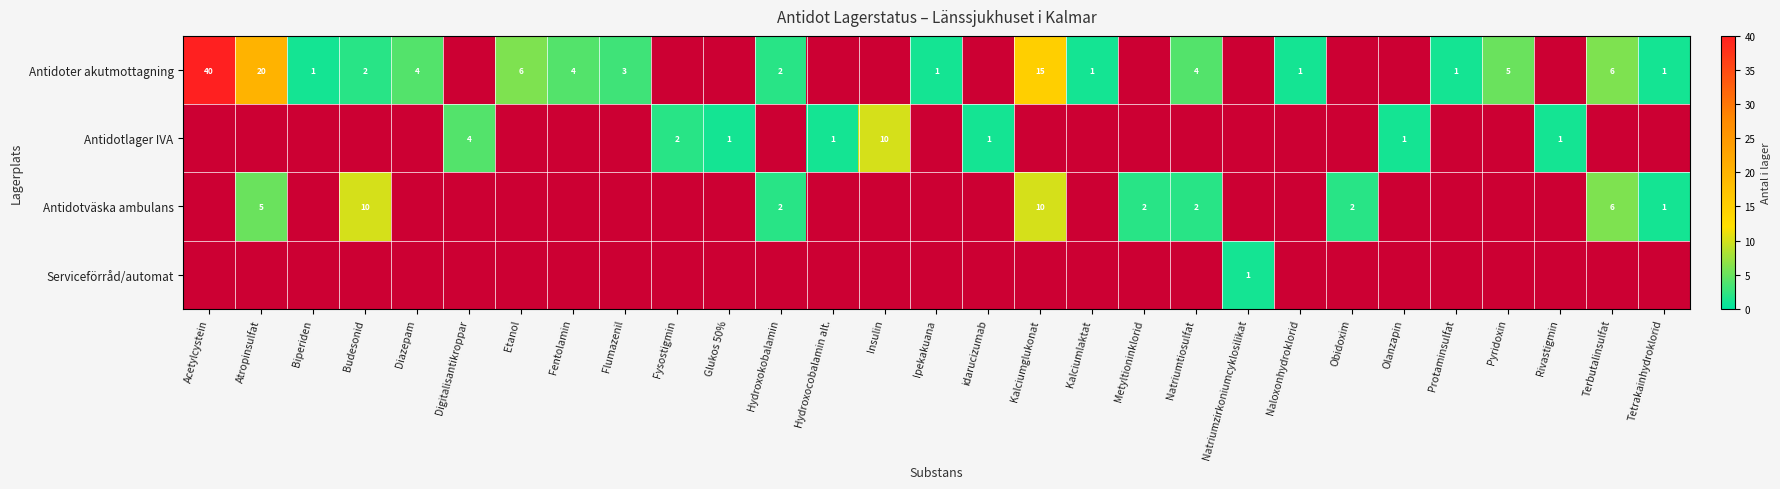

True or false: Antidotväska ambulans has a value of 2 at Obidoxim.

True